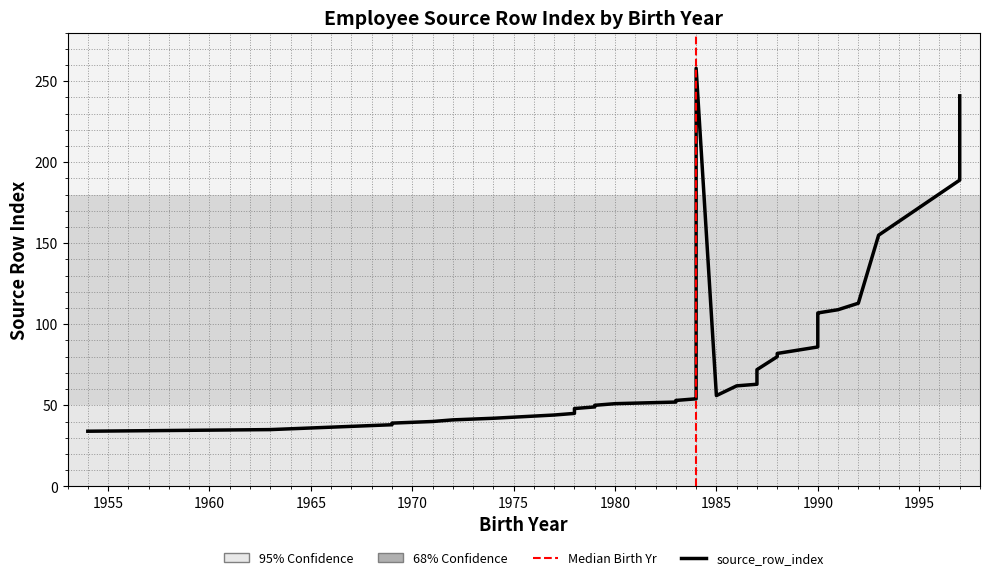

What is the difference between the second highest and second lowest values?

206